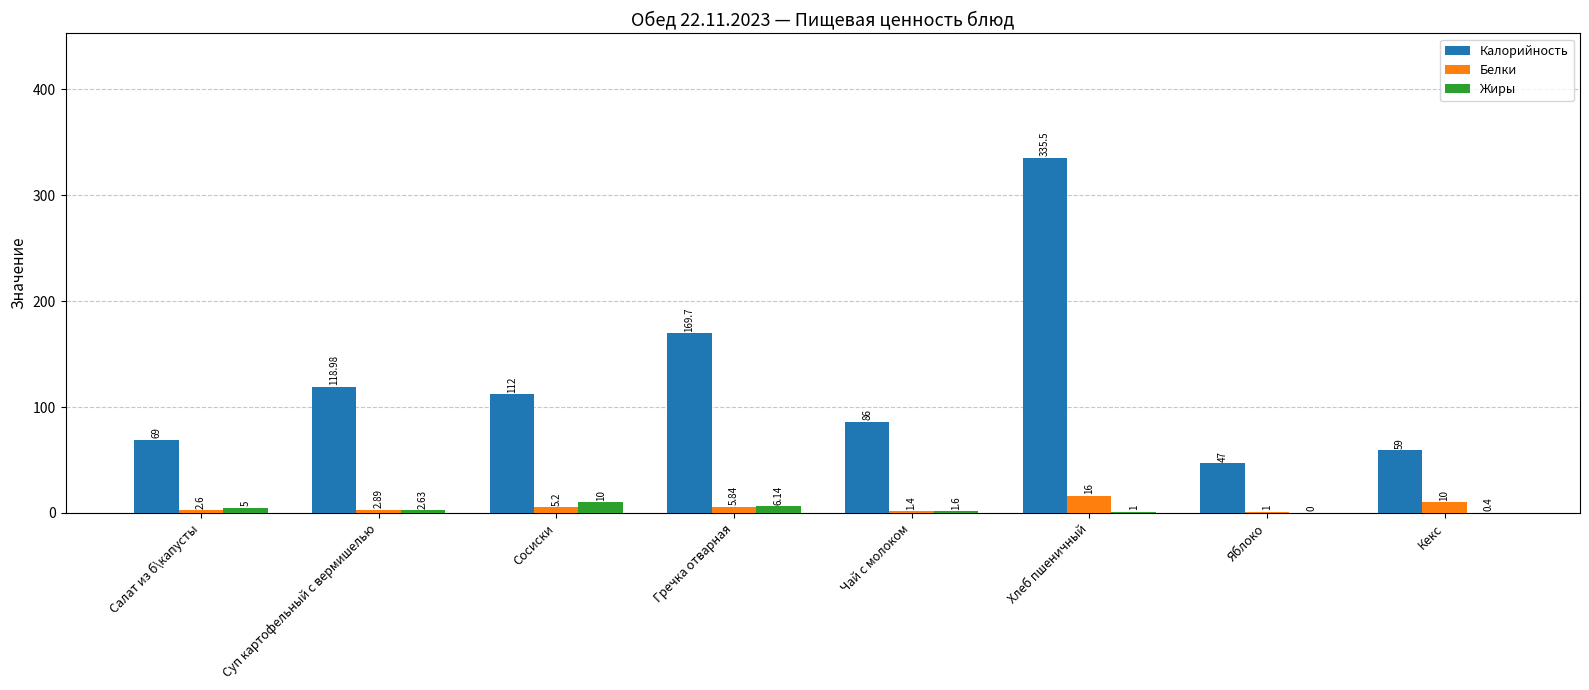

Where is Калорийность nearest to the value 191?

Гречка отварная